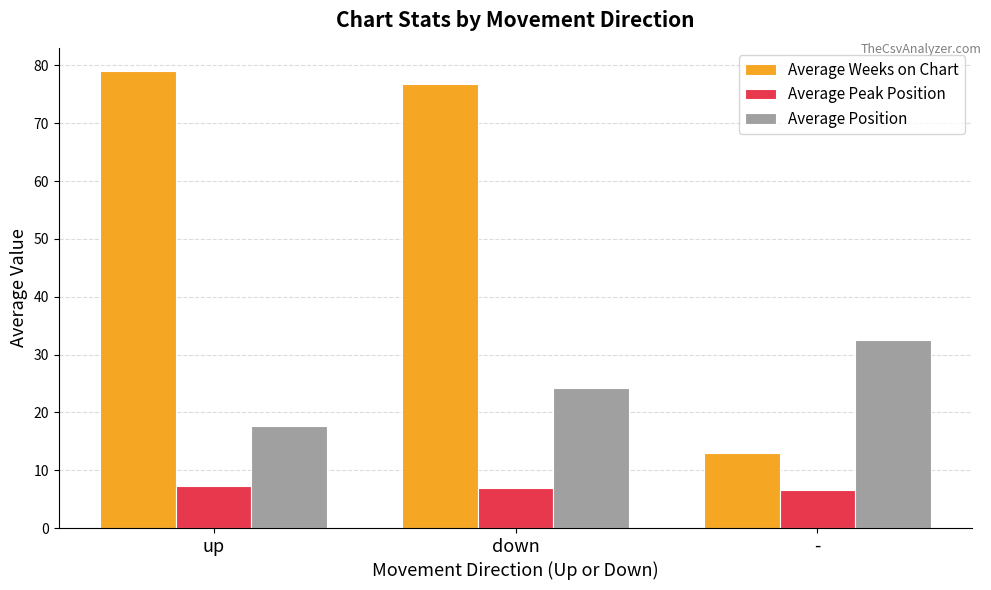

Is it true that Average Peak Position equals 6.9 at down?

True